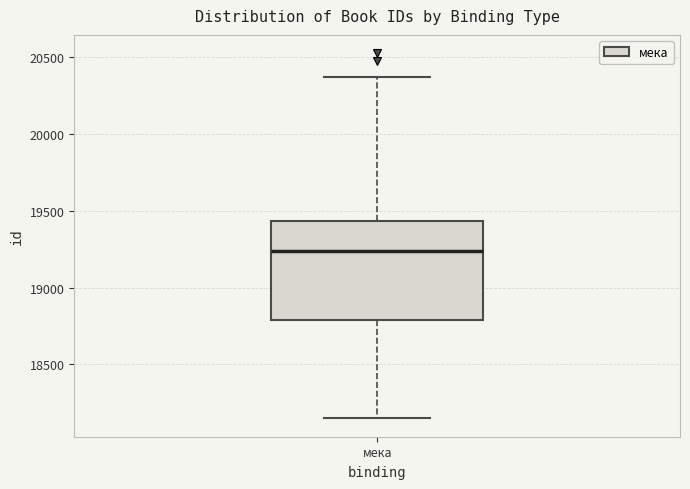

Transcribe this box plot: give where the median line is, the range the box spans, and where the two whiskers end, as read against the y-axis. The values are not printed on the chart, so give them approximately, as read against the axis.

median 19250, box 18800 to 19450, whiskers 18150 to 20400